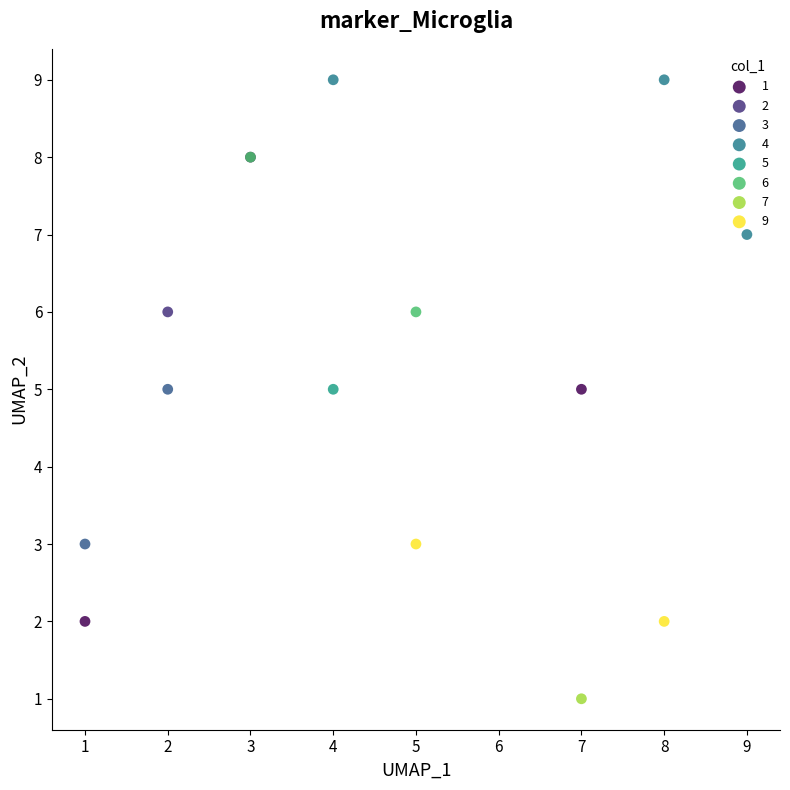

Which series contains the lowest Y value?

7